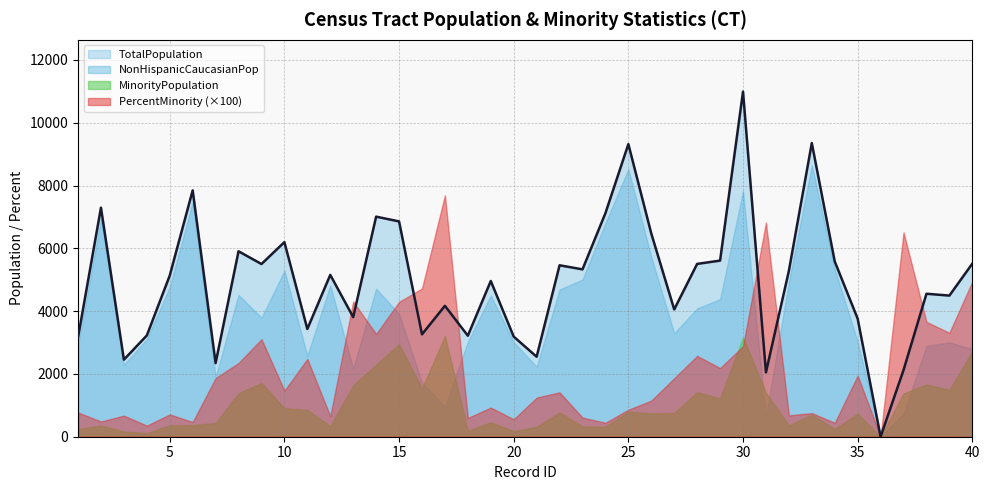

Is it true that PercentMinority equals 113.0 at 31?

False